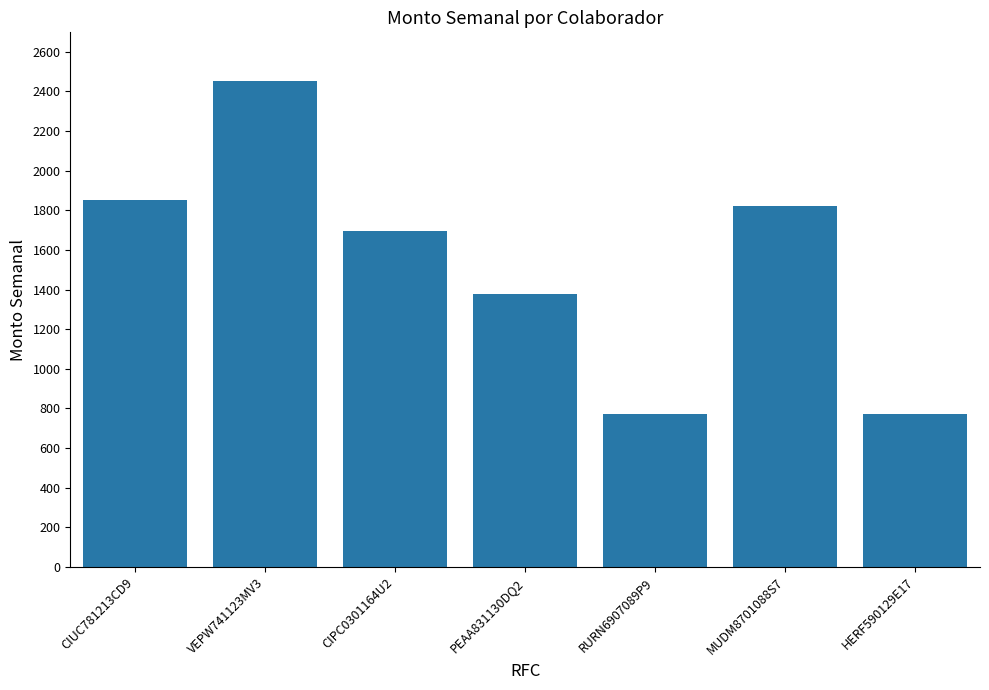

What is the label of the 5th bar from the right?

CIPC0301164U2